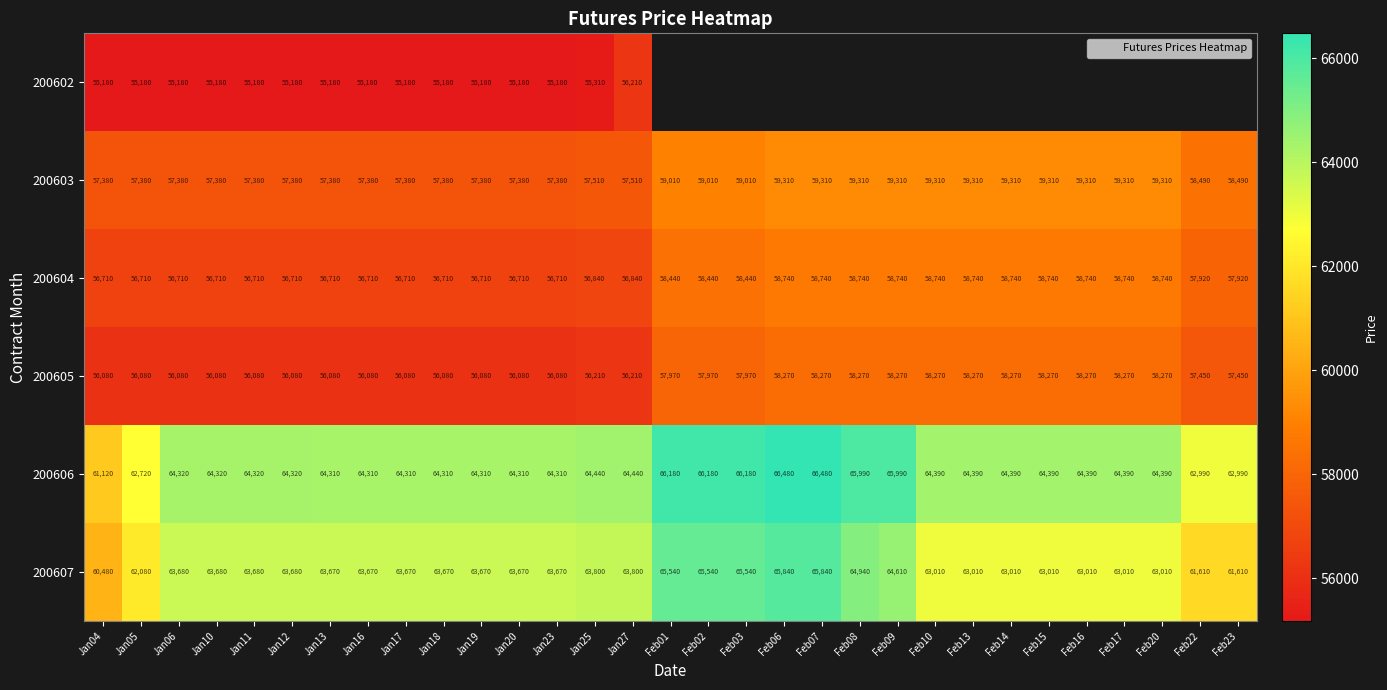

How many categories are shown in the chart?

31